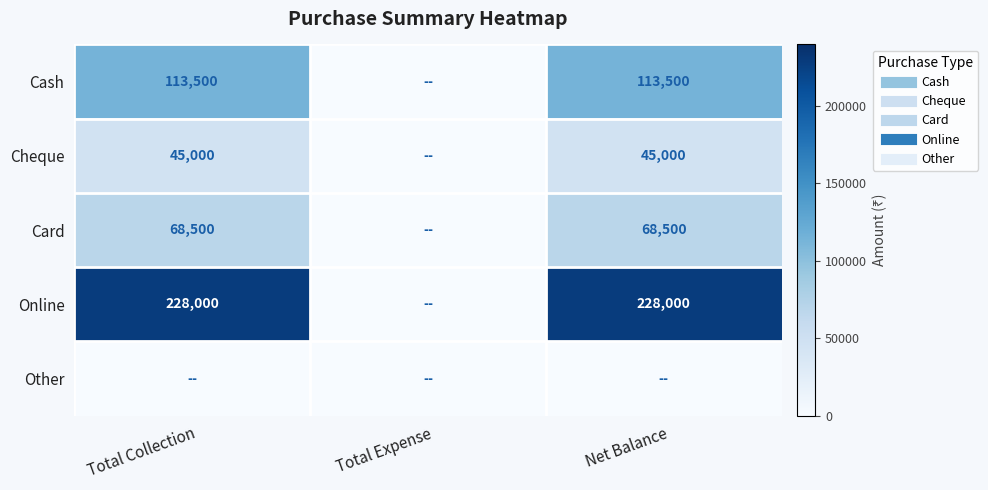

Which series has the largest total across all categories?

Online